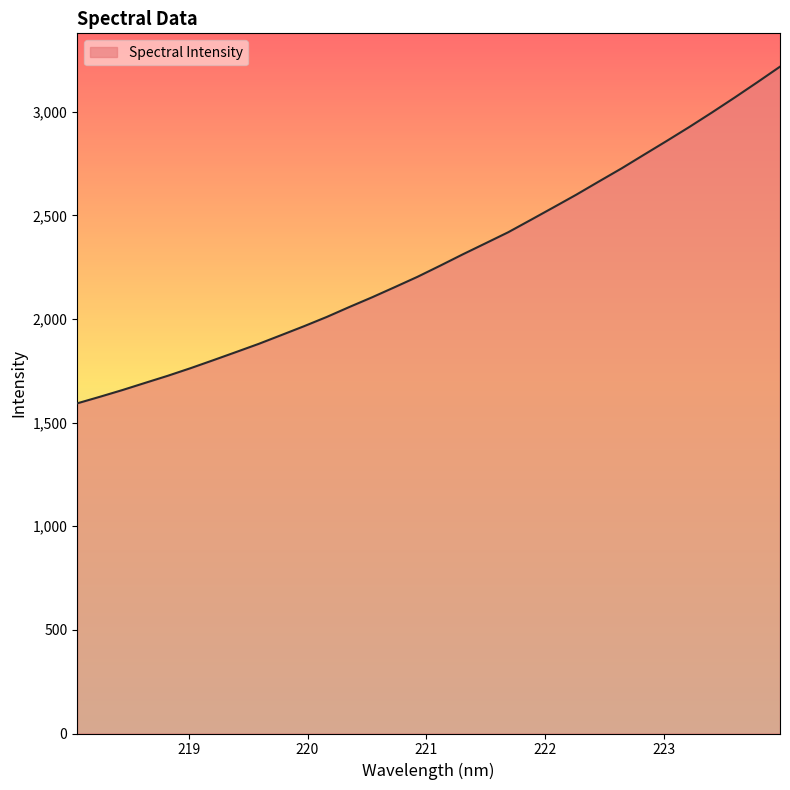

Count the number of data series in this chart.

1